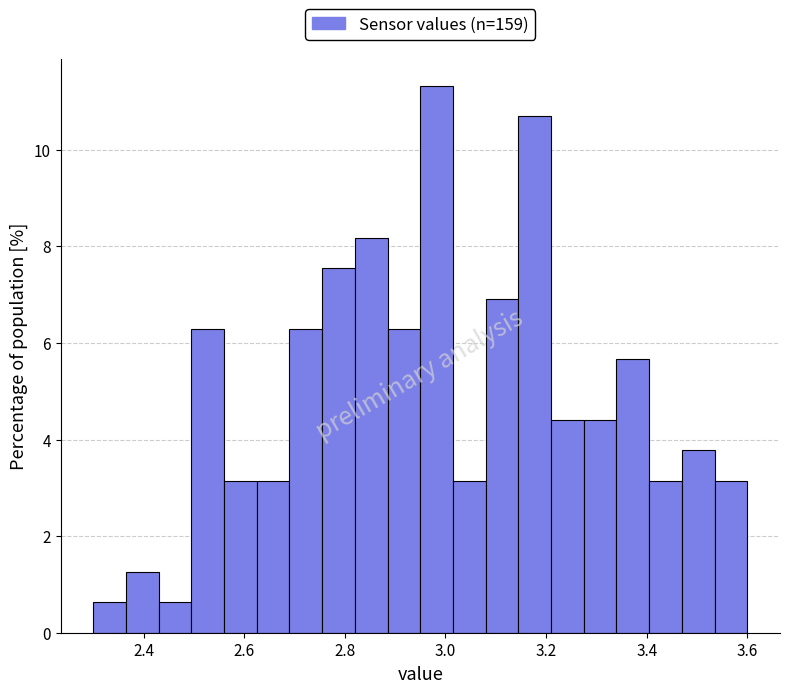

Around what value on the x-axis is the tallest bar? Give the approximate position of its centre, as read against the axis.

2.98